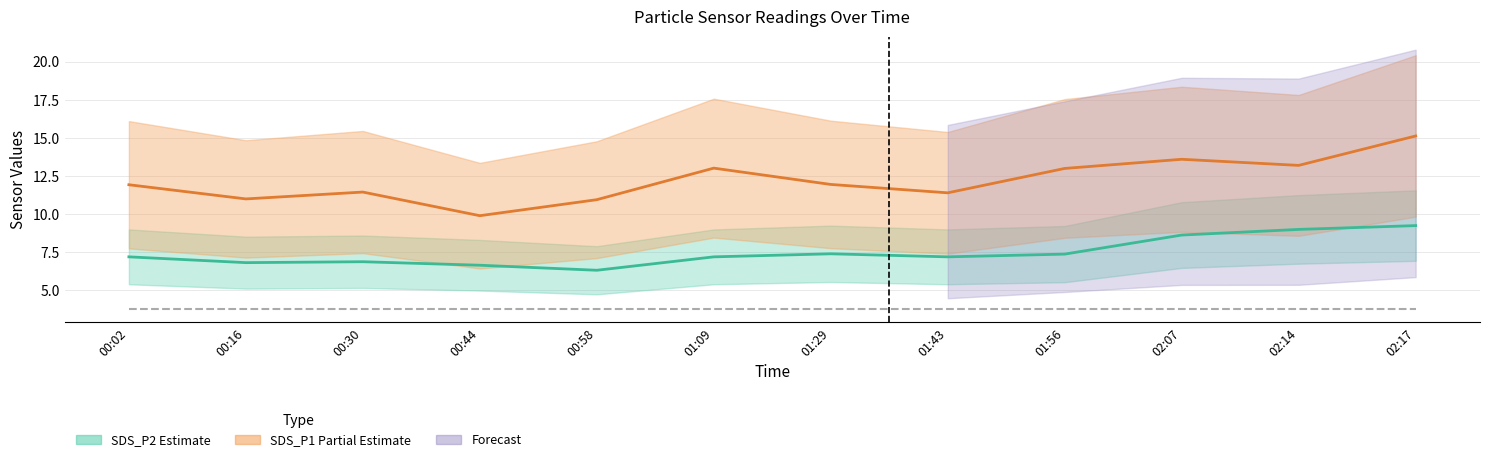

In SDS_P2 line, how many points are higher than both neighbors (excluding endpoints)?

2